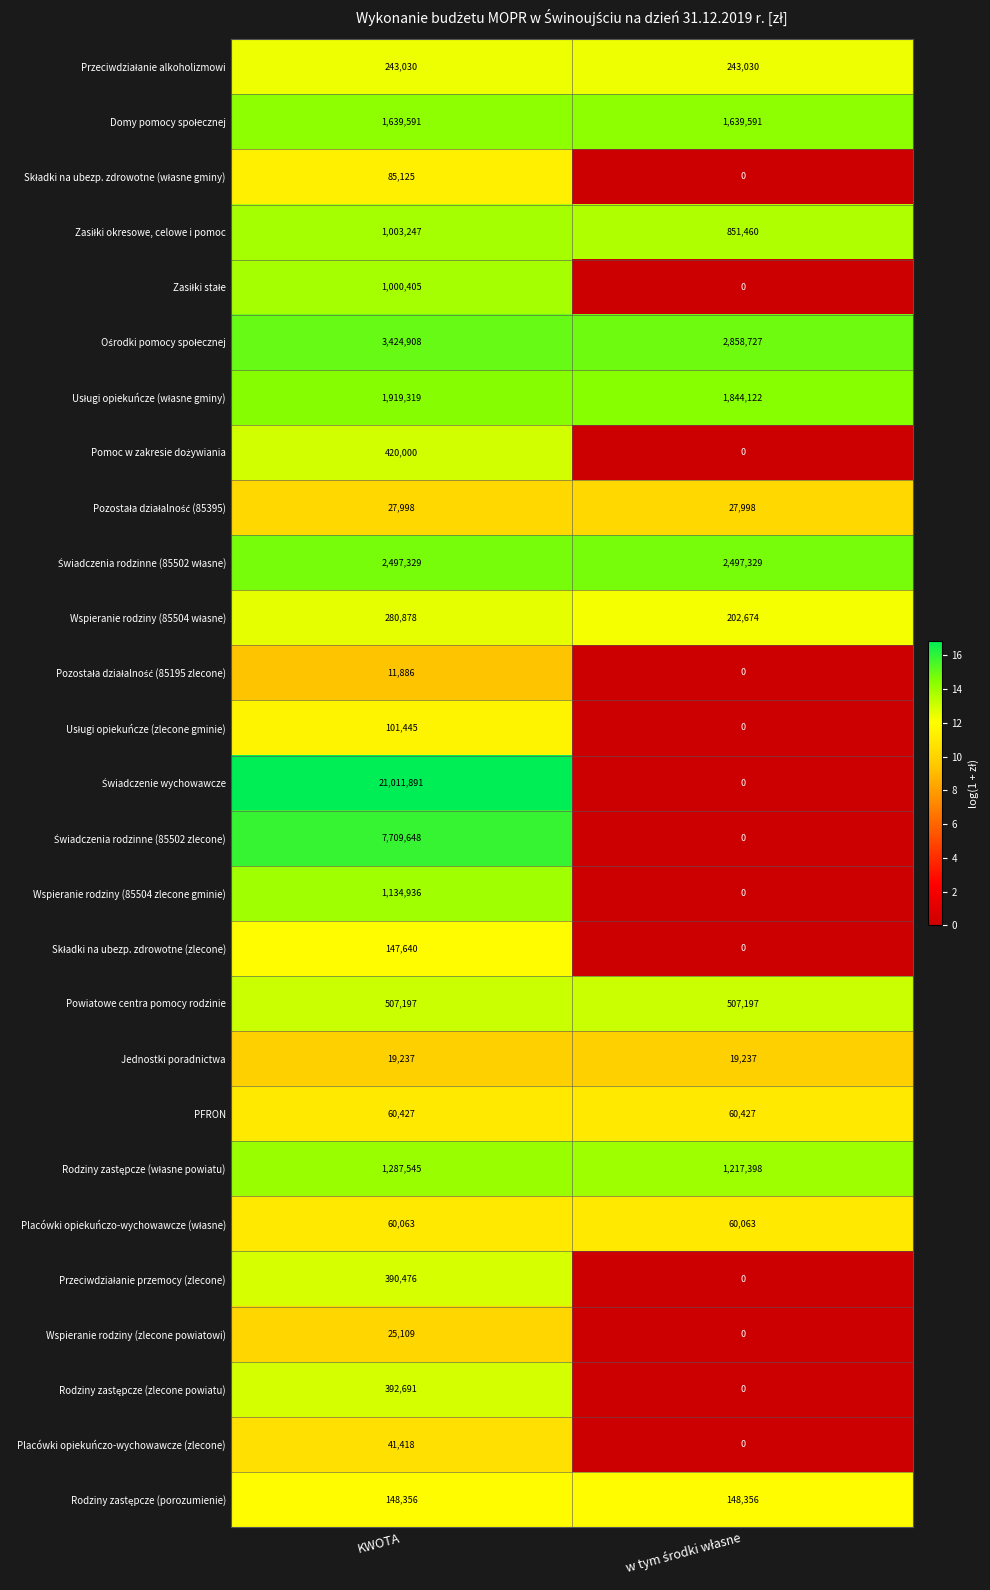

At which category is the sum across all series the highest?

KWOTA